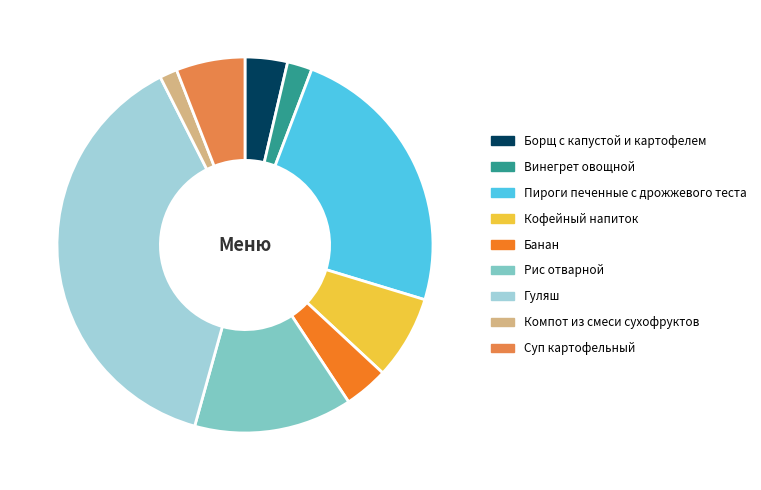

Is Компот из смеси сухофруктов the majority of the pie?

No